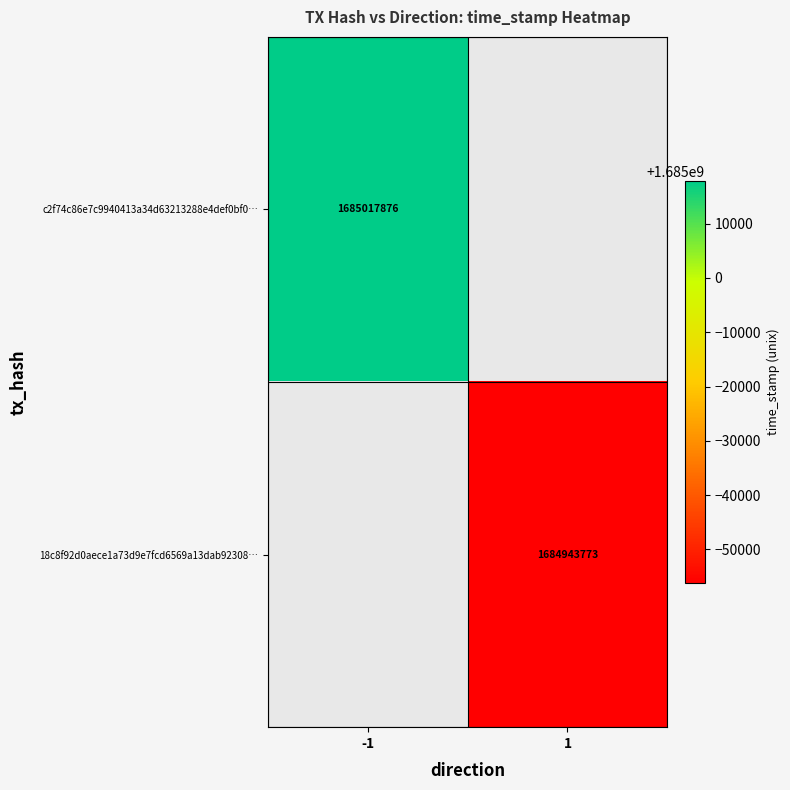

At which category does the chart reach its minimum across all series?

1